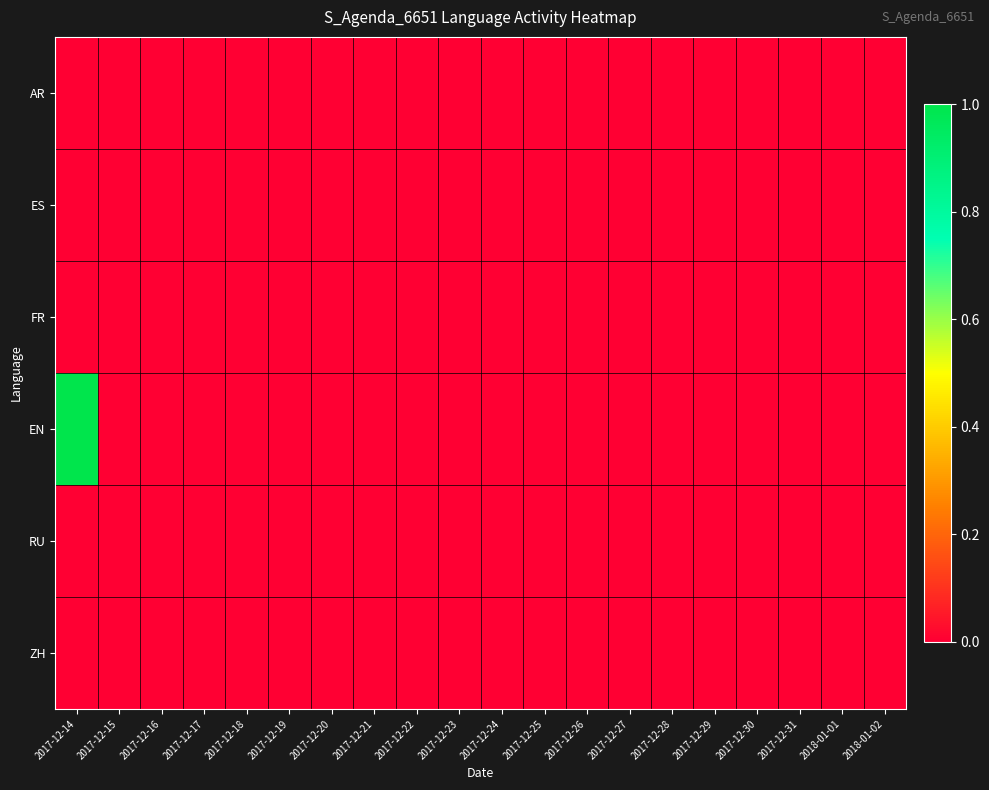

Reading right to left, transcribe all the data shown in this chart.

AR: 2018-01-02=0	2018-01-01=0	2017-12-31=0	2017-12-30=0	2017-12-29=0	2017-12-28=0	2017-12-27=0	2017-12-26=0	2017-12-25=0	2017-12-24=0	2017-12-23=0	2017-12-22=0	2017-12-21=0	2017-12-20=0	2017-12-19=0	2017-12-18=0	2017-12-17=0	2017-12-16=0	2017-12-15=0	2017-12-14=0
ES: 2018-01-02=0	2018-01-01=0	2017-12-31=0	2017-12-30=0	2017-12-29=0	2017-12-28=0	2017-12-27=0	2017-12-26=0	2017-12-25=0	2017-12-24=0	2017-12-23=0	2017-12-22=0	2017-12-21=0	2017-12-20=0	2017-12-19=0	2017-12-18=0	2017-12-17=0	2017-12-16=0	2017-12-15=0	2017-12-14=0
FR: 2018-01-02=0	2018-01-01=0	2017-12-31=0	2017-12-30=0	2017-12-29=0	2017-12-28=0	2017-12-27=0	2017-12-26=0	2017-12-25=0	2017-12-24=0	2017-12-23=0	2017-12-22=0	2017-12-21=0	2017-12-20=0	2017-12-19=0	2017-12-18=0	2017-12-17=0	2017-12-16=0	2017-12-15=0	2017-12-14=0
EN: 2018-01-02=0	2018-01-01=0	2017-12-31=0	2017-12-30=0	2017-12-29=0	2017-12-28=0	2017-12-27=0	2017-12-26=0	2017-12-25=0	2017-12-24=0	2017-12-23=0	2017-12-22=0	2017-12-21=0	2017-12-20=0	2017-12-19=0	2017-12-18=0	2017-12-17=0	2017-12-16=0	2017-12-15=0	2017-12-14=1
RU: 2018-01-02=0	2018-01-01=0	2017-12-31=0	2017-12-30=0	2017-12-29=0	2017-12-28=0	2017-12-27=0	2017-12-26=0	2017-12-25=0	2017-12-24=0	2017-12-23=0	2017-12-22=0	2017-12-21=0	2017-12-20=0	2017-12-19=0	2017-12-18=0	2017-12-17=0	2017-12-16=0	2017-12-15=0	2017-12-14=0
ZH: 2018-01-02=0	2018-01-01=0	2017-12-31=0	2017-12-30=0	2017-12-29=0	2017-12-28=0	2017-12-27=0	2017-12-26=0	2017-12-25=0	2017-12-24=0	2017-12-23=0	2017-12-22=0	2017-12-21=0	2017-12-20=0	2017-12-19=0	2017-12-18=0	2017-12-17=0	2017-12-16=0	2017-12-15=0	2017-12-14=0